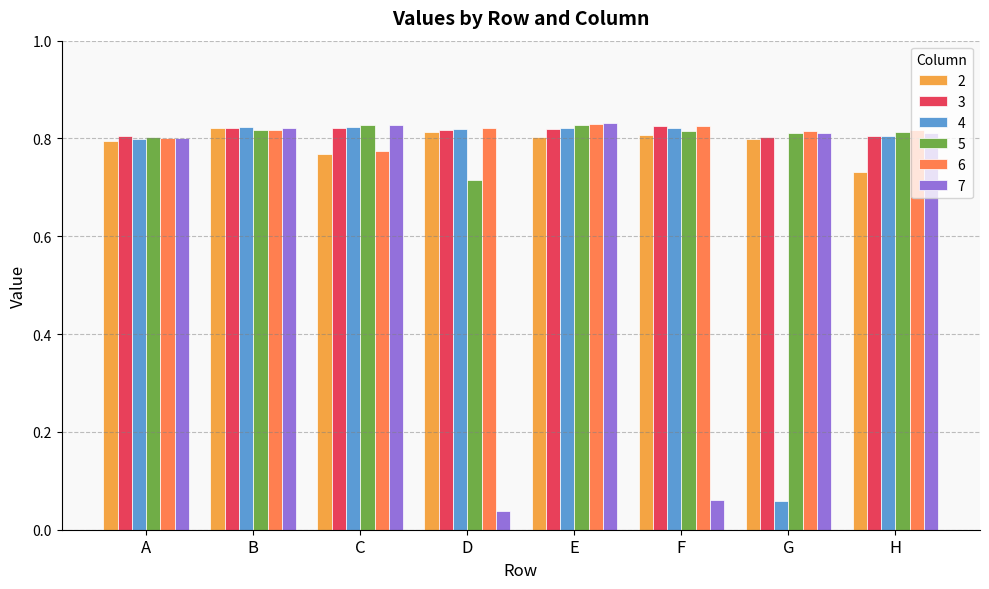

At which category does the chart reach its minimum across all series?

D